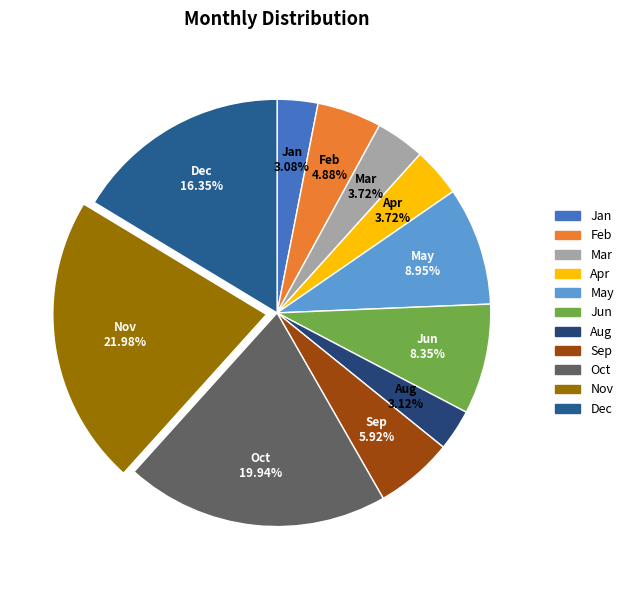

To the nearest percent, what is the average slice percentage?

9%